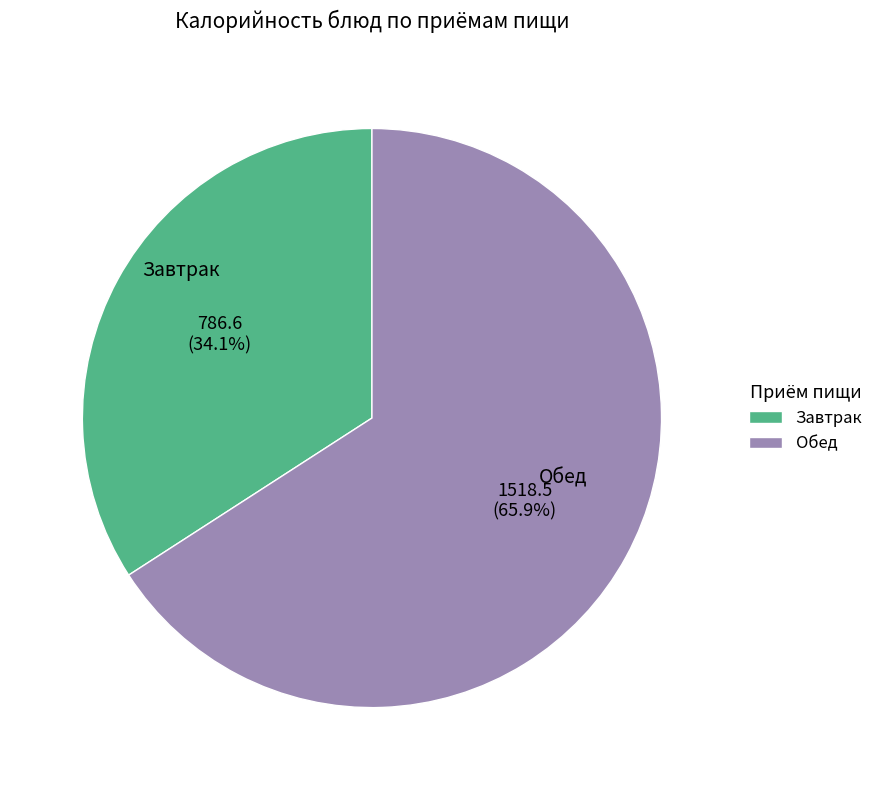

Which slice is the largest?

Обед